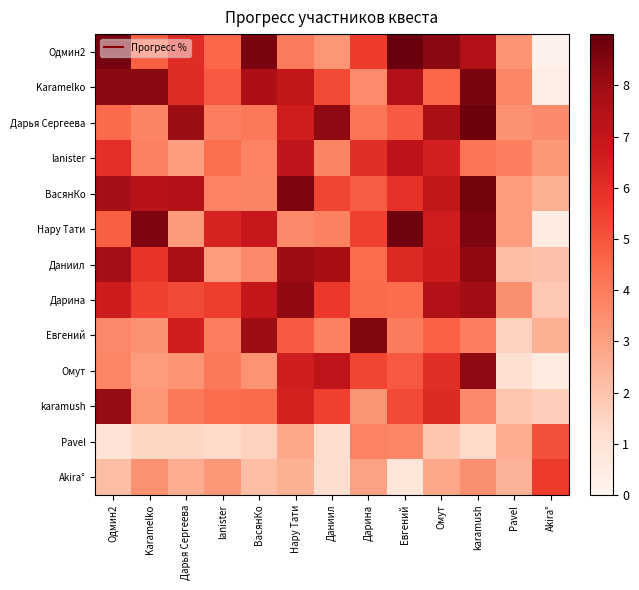

Between Нару Тати and Karamelko, which is larger?

Karamelko